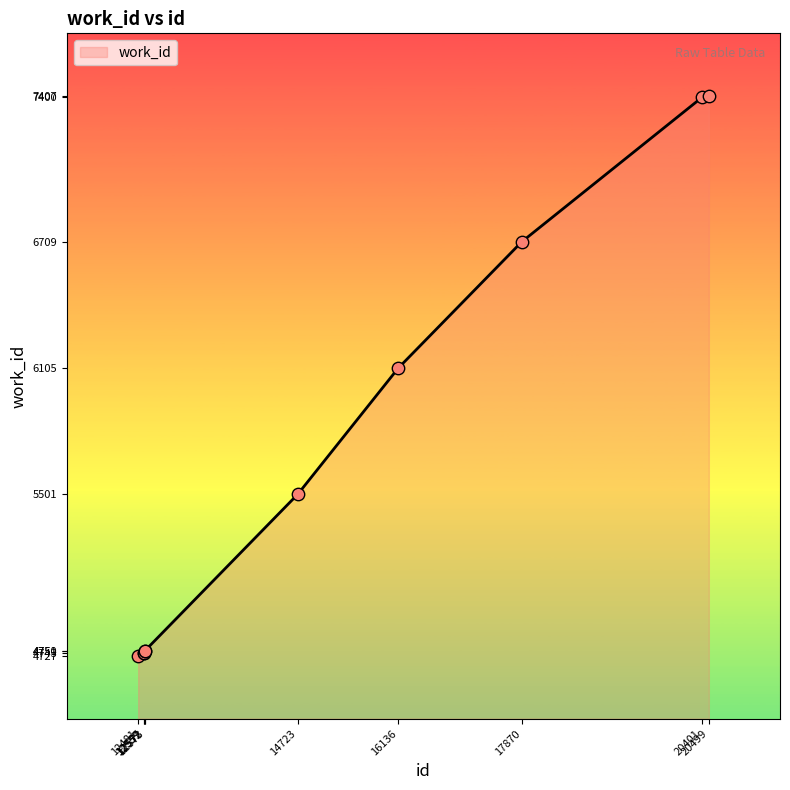

Which has a higher value, 17870 or 12559?

17870